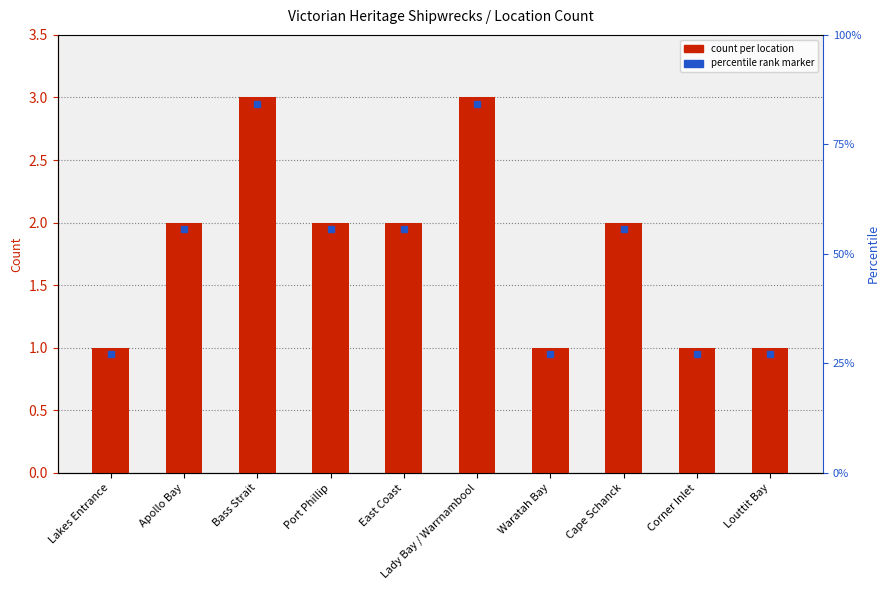

Reading left to right, extract all data points from this chart.

Lakes Entrance=1	Apollo Bay=2	Bass Strait=3	Port Phillip=2	East Coast=2	Lady Bay / Warrnambool=3	Waratah Bay=1	Cape Schanck=2	Corner Inlet=1	Louttit Bay=1